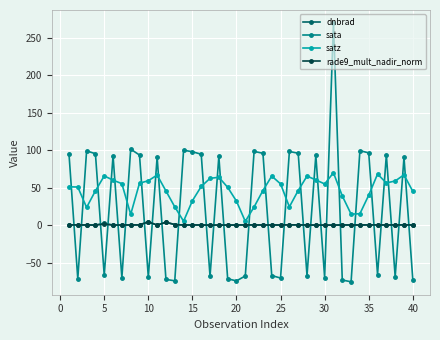

True or false: sata and satz cross at least once.

True